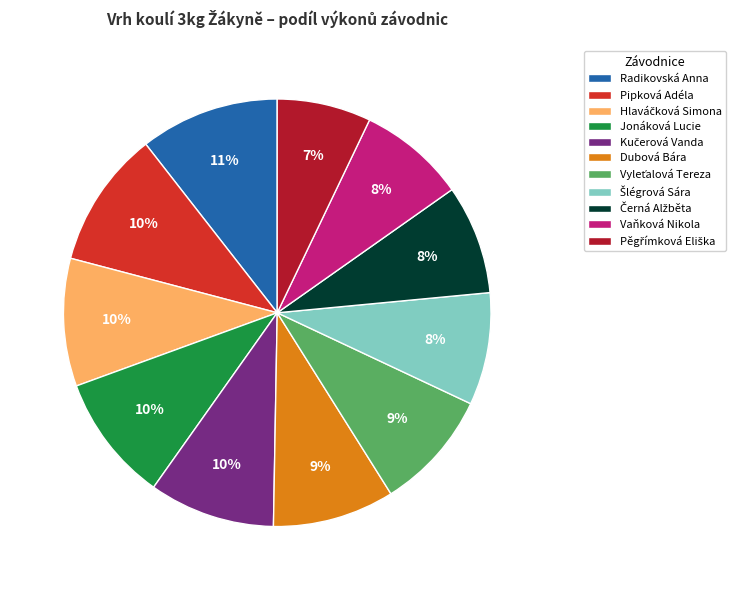

Combined, do Radikovská Anna and Dubová Bára account for over 50%?

No